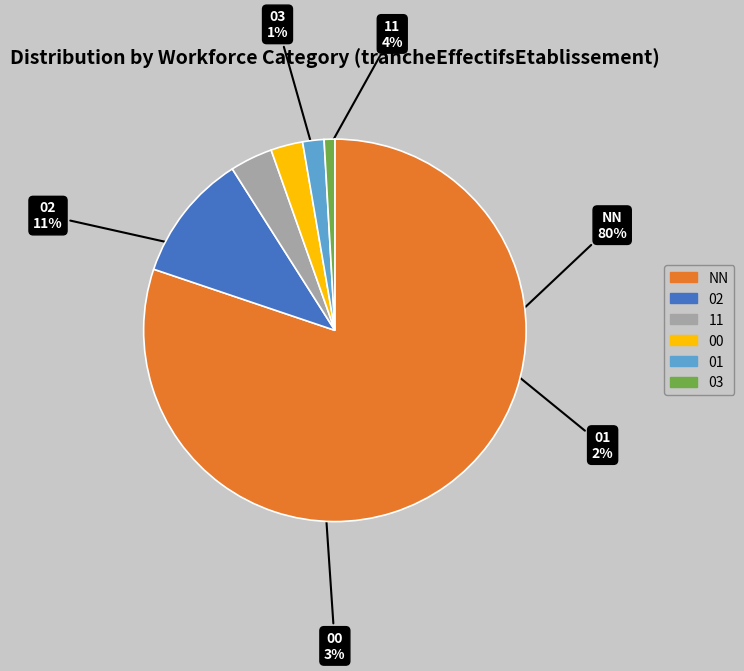

Which has a higher value, NN or 11?

NN